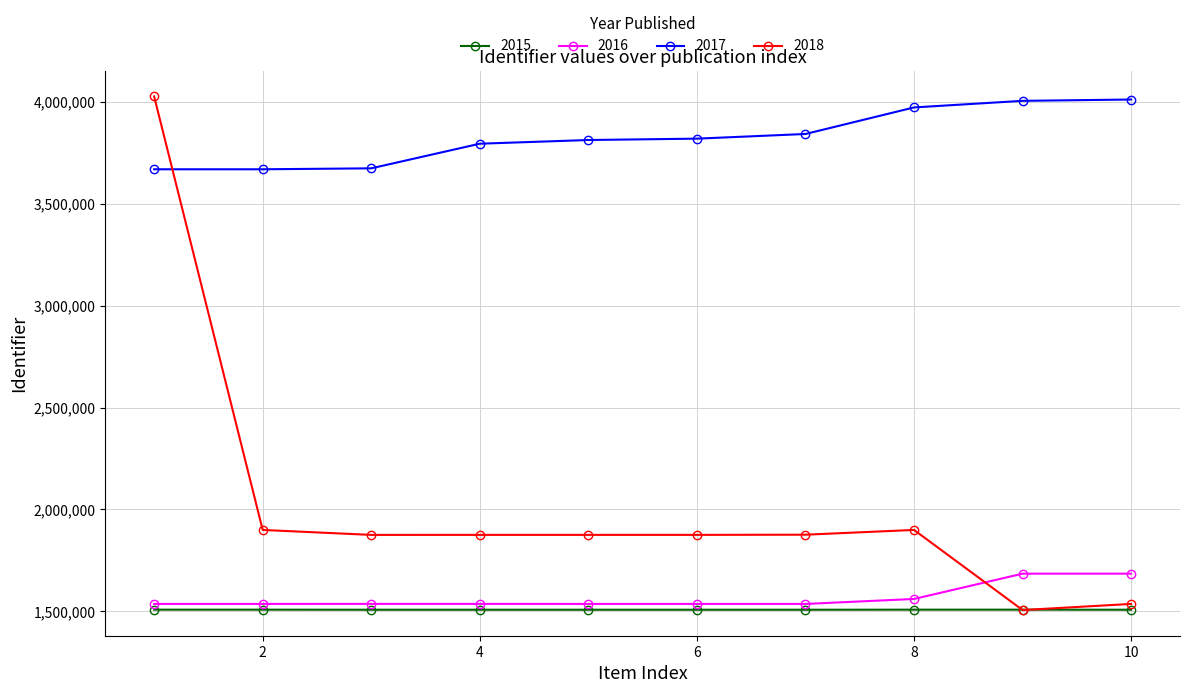

True or false: 2018 has more than 0 points higher than both neighbors.

True